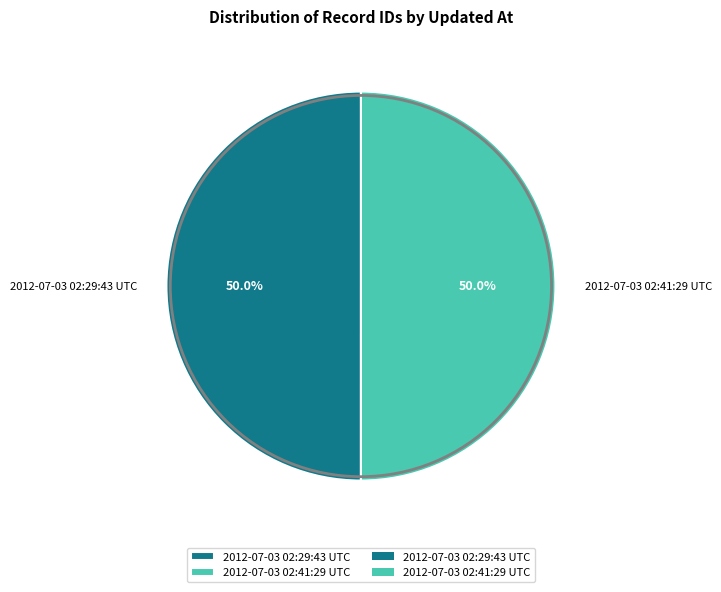

Is the sum of 2012-07-03 02:41:29 UTC and 2012-07-03 02:29:43 UTC greater than half?

Yes